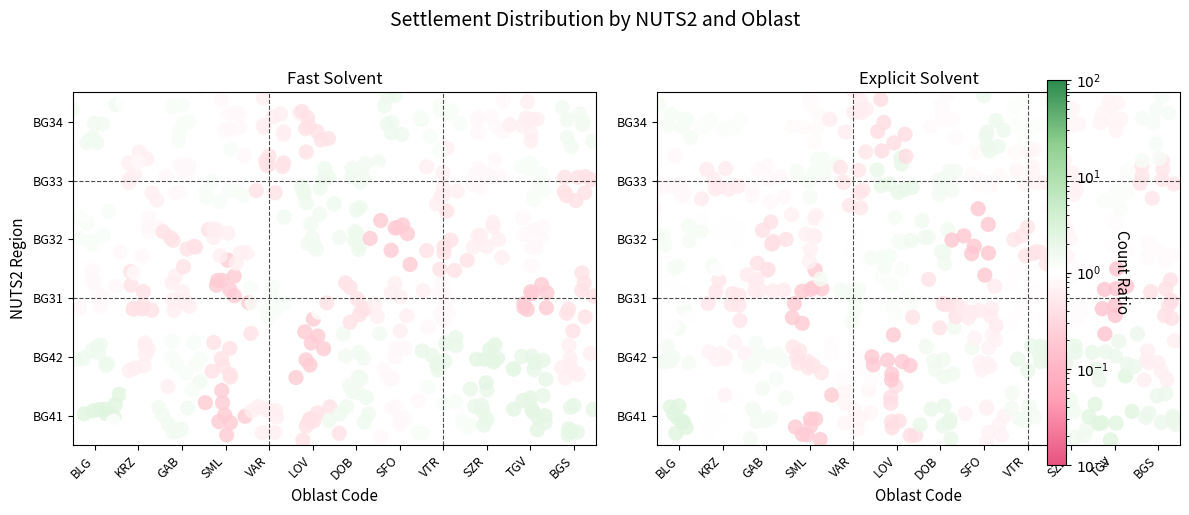

What is the sum of all values?

0.9